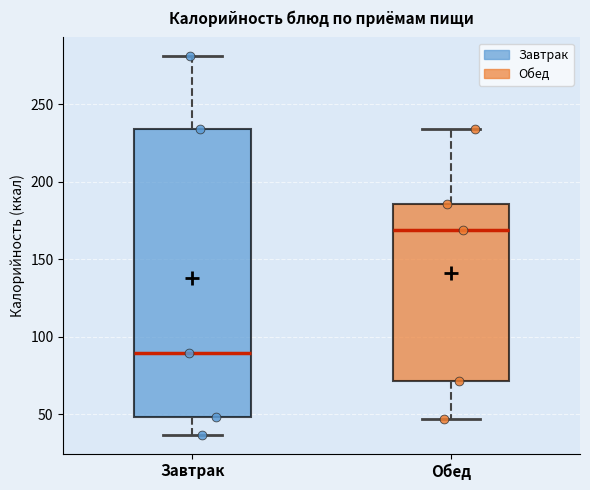

Which box's median line is the lowest?

Завтрак